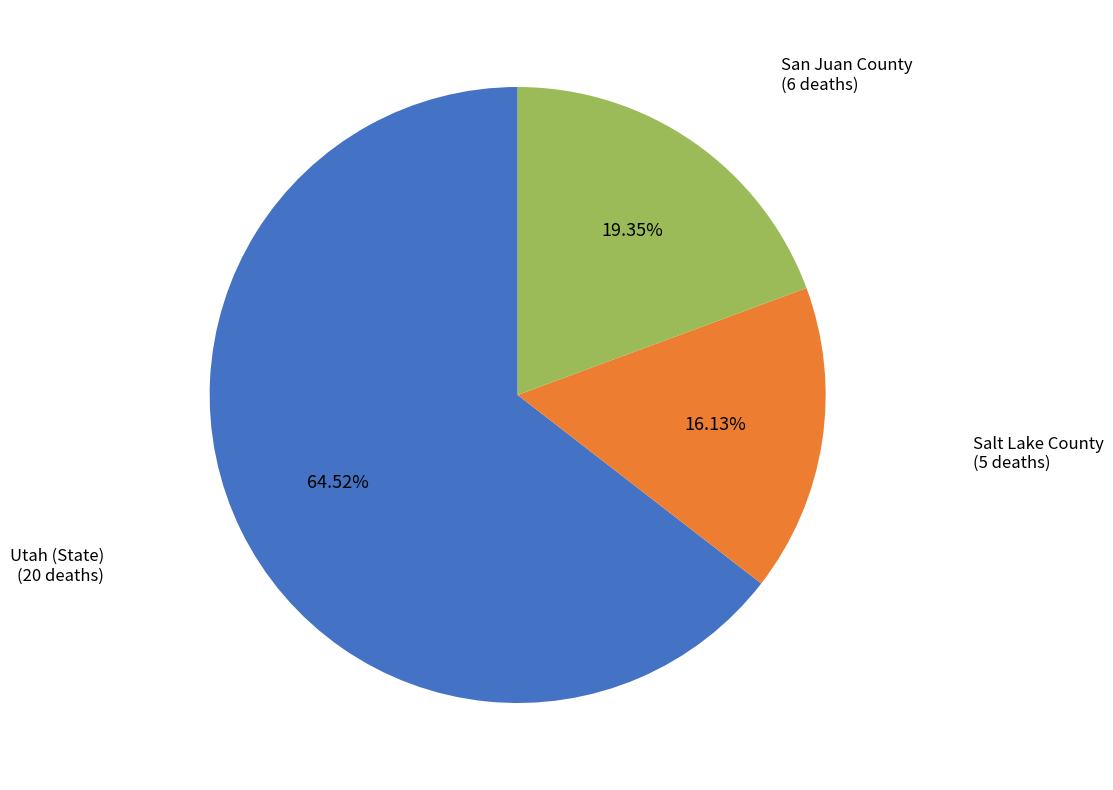

Does any single category account for the majority?

Yes